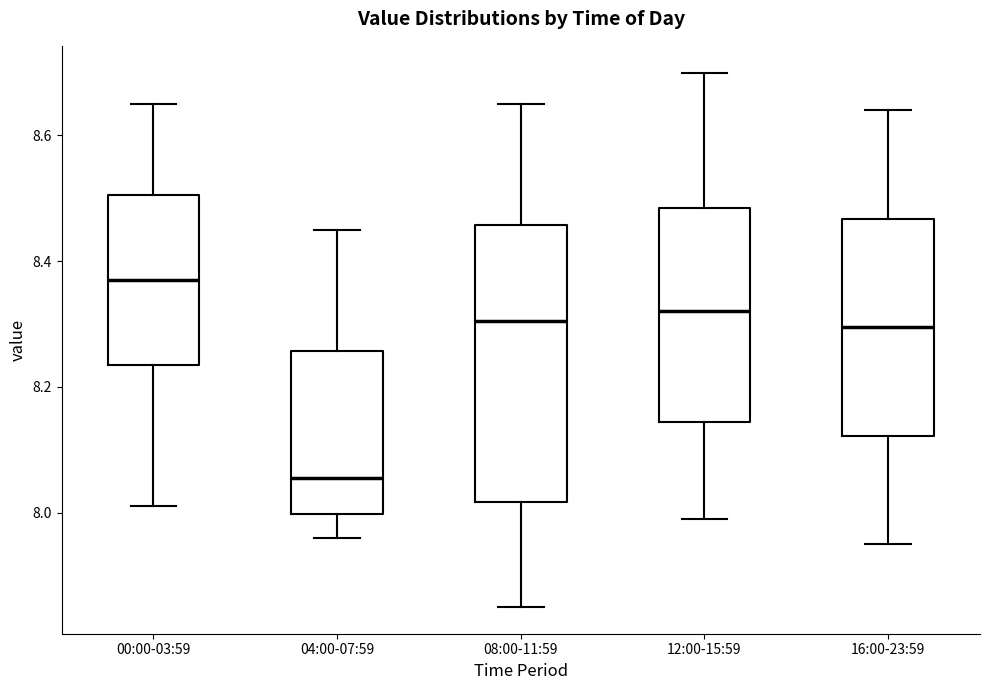

Comparing the boxes themselves (not the whiskers), which one is the tallest?

08:00-11:59